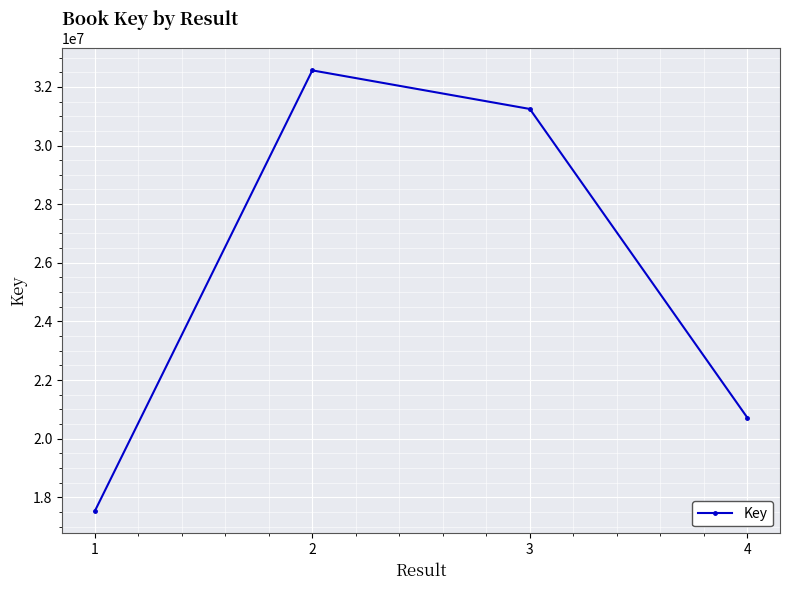

What is the change in value from 1 to 3?

+13722542